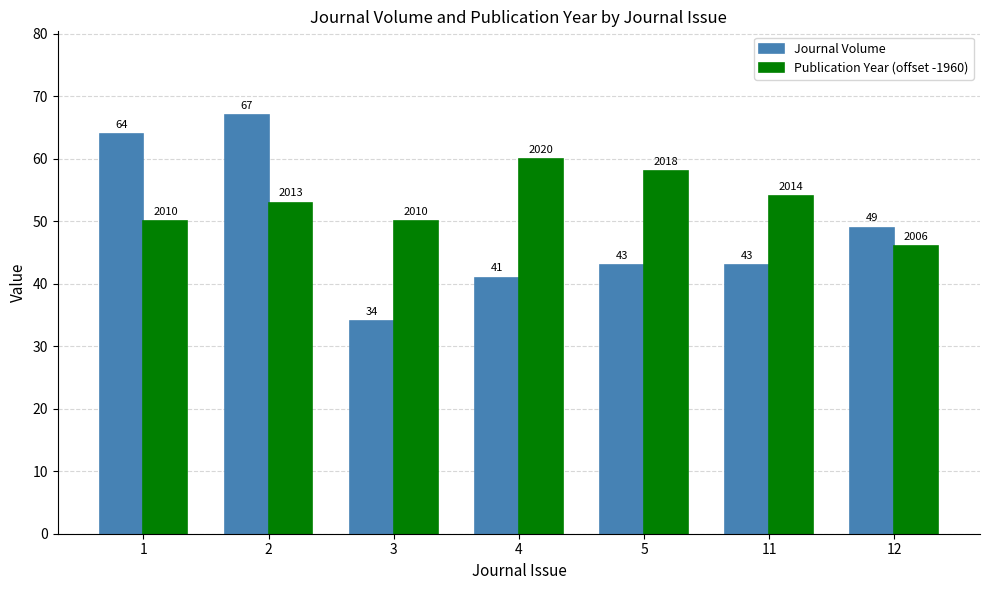

How many bars are there in each group?

2